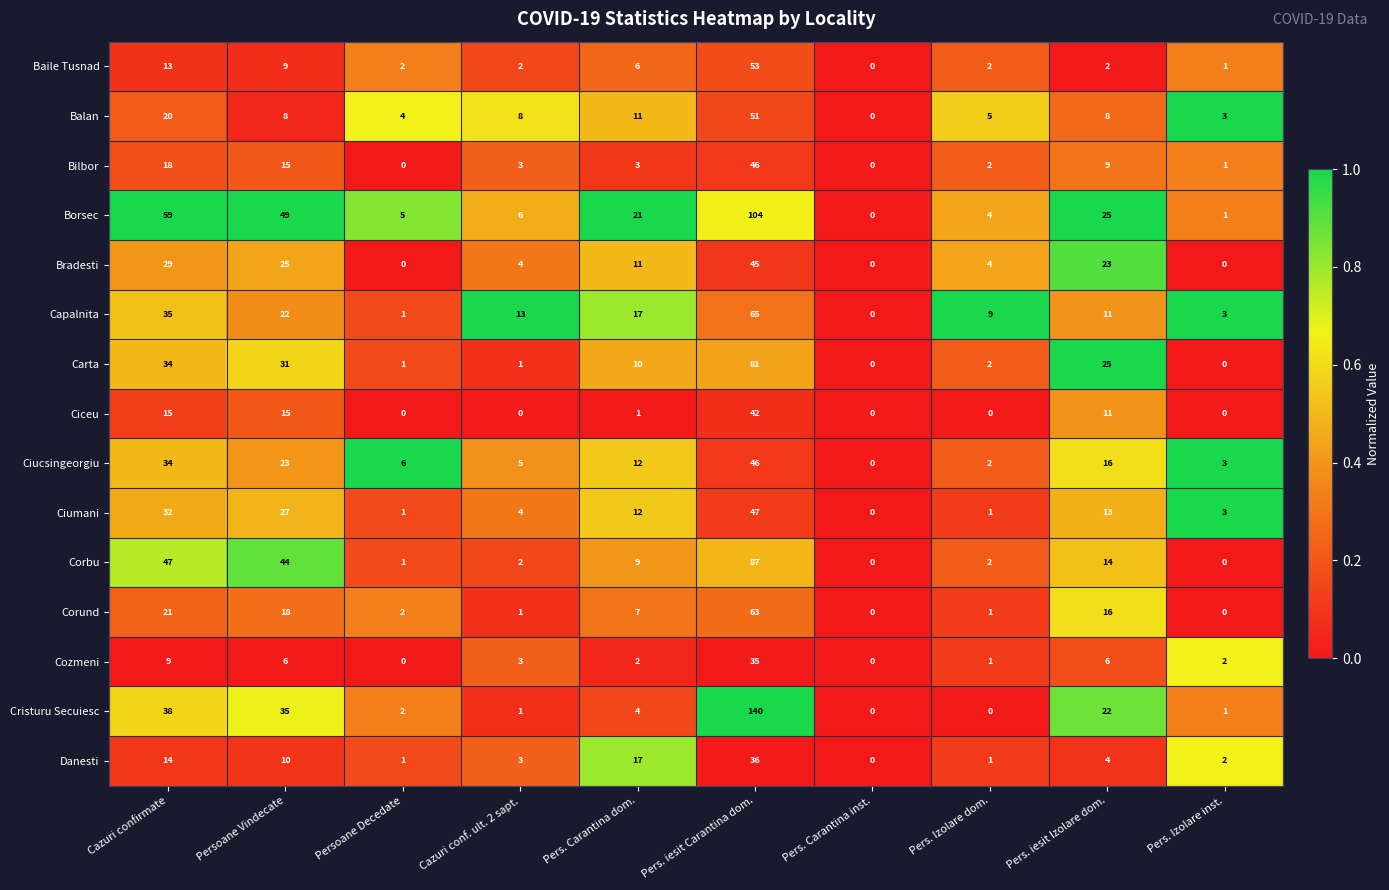

At which label is Ciumani closest to 23?

Persoane Vindecate